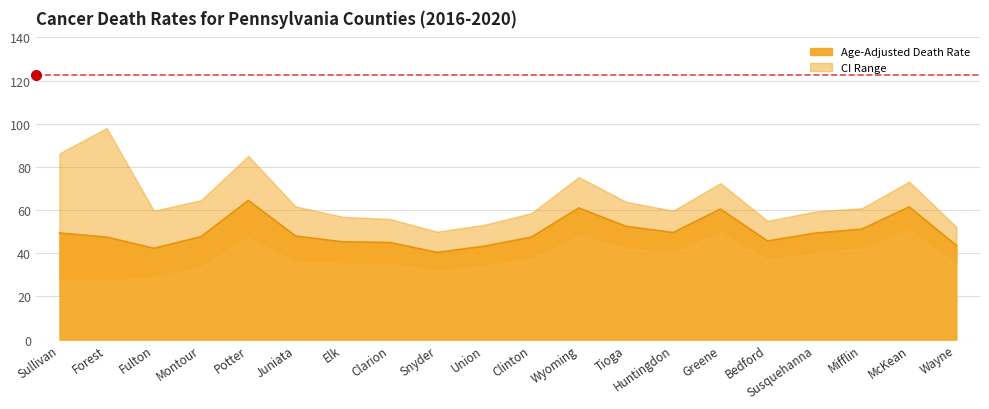

Which category has the lowest value in the Upper CI series?

Snyder